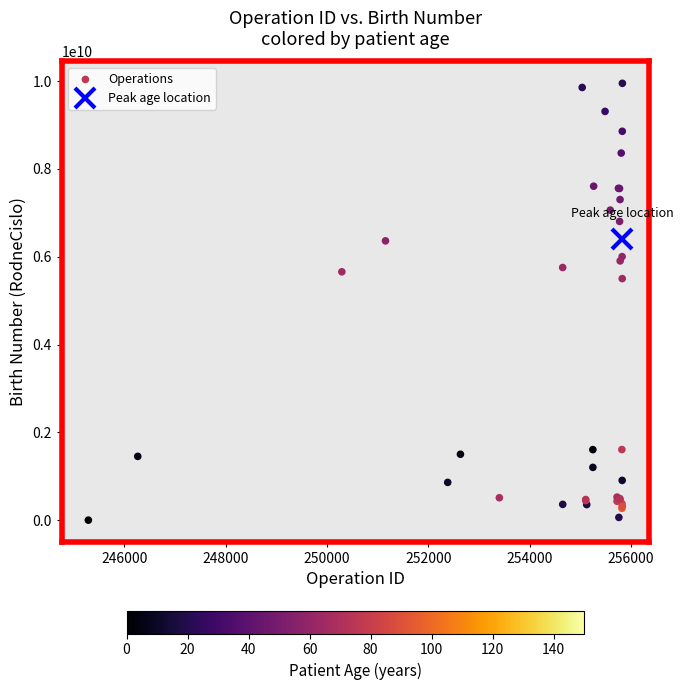

What Y value in the scatter plot is closest to 4975685502?

5502061521